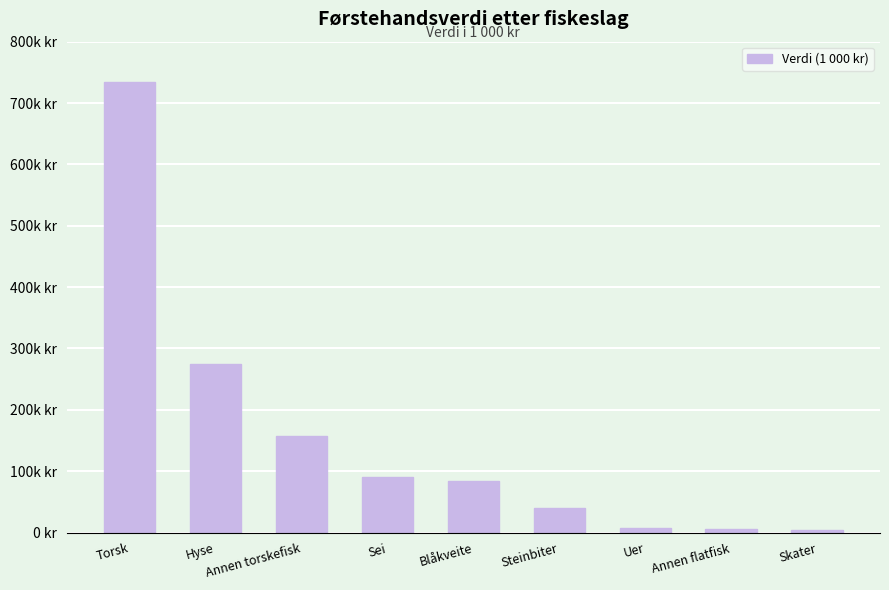

What is the value of the 3rd bar from the left?

156542.3